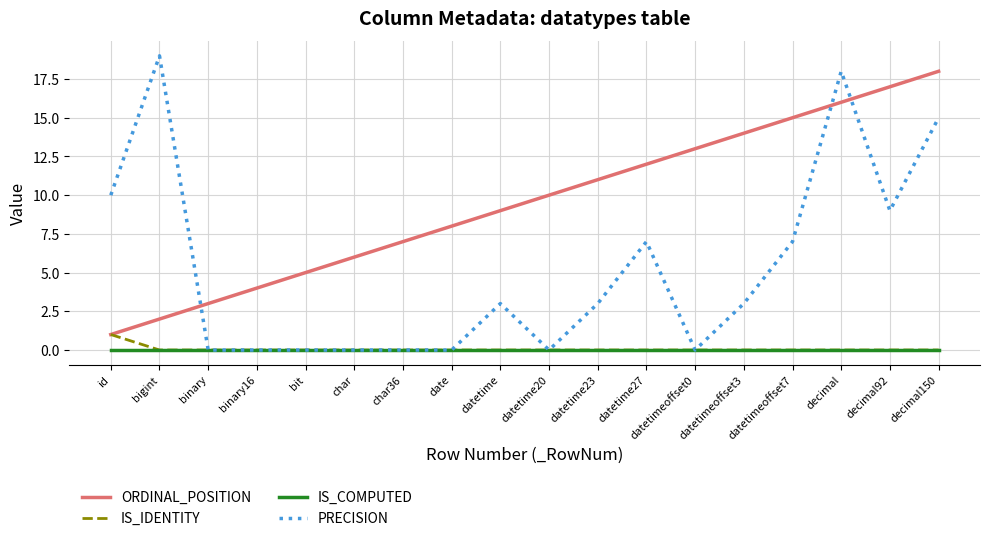

Is this an area chart (filled region under the line)?

No